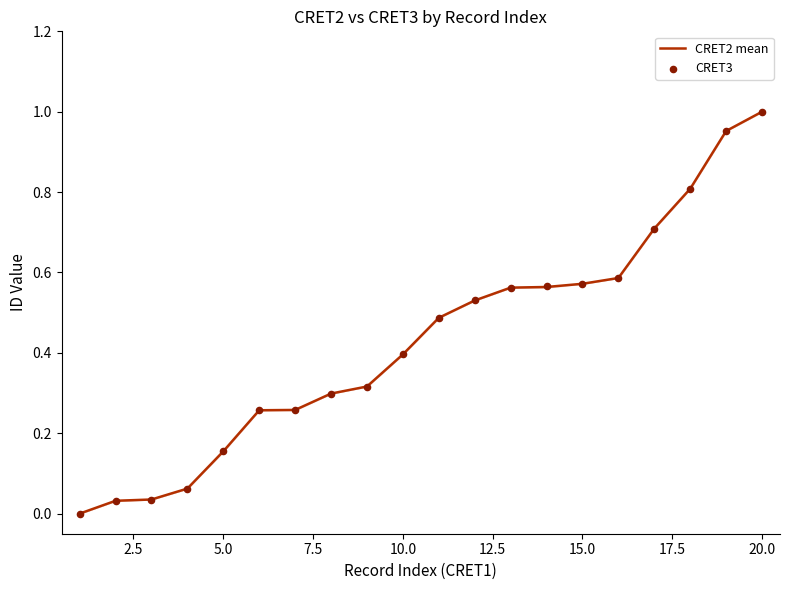

Which series has the widest spread of Y values?

CRET2 mean